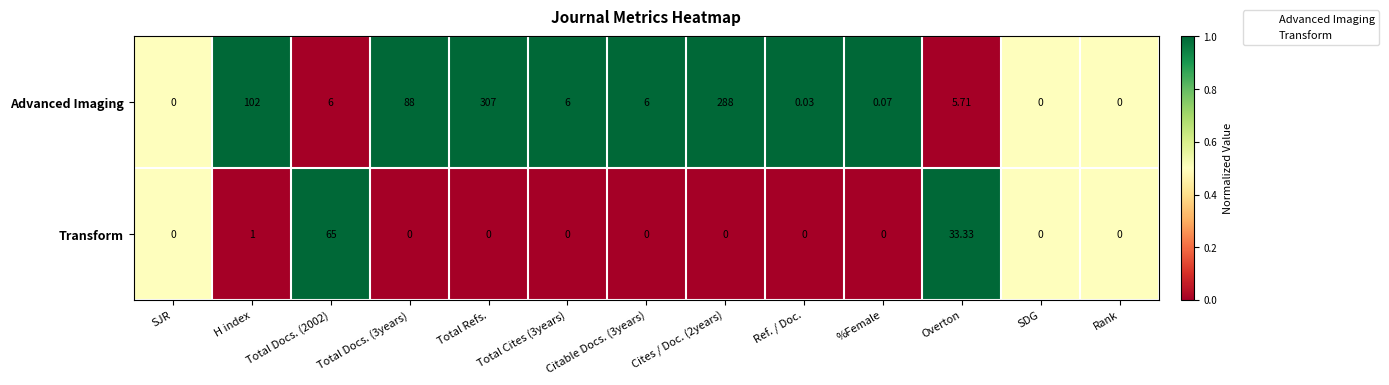

Where does the Advanced Imaging series first go above 6?

H index